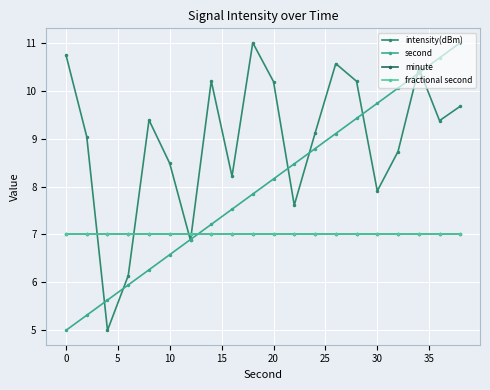

What is the value of the minute point at the 7th from the left?

7.0